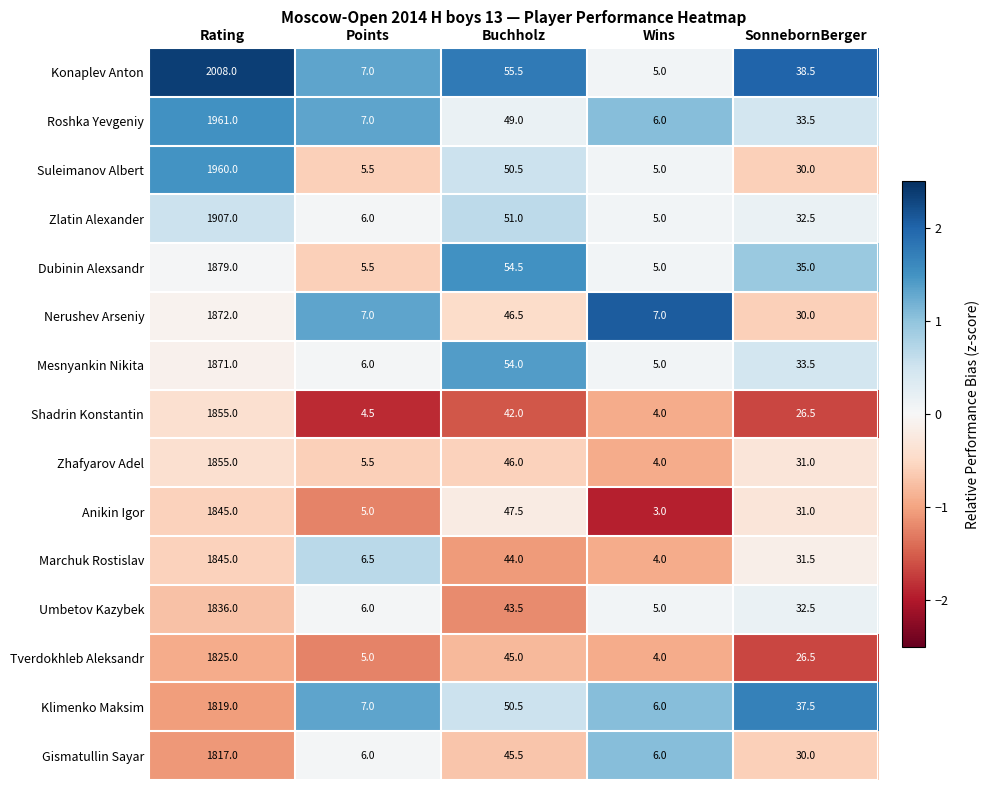

What is the sum of all Klimenko Maksim values?

1920.0